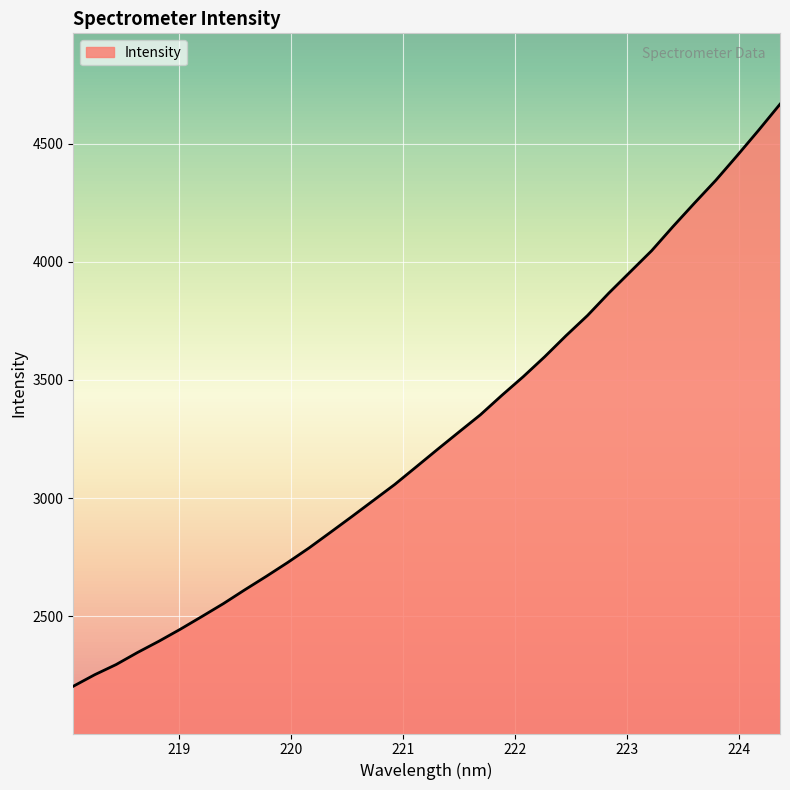

What is the difference between the maximum and minimum values?

2464.1